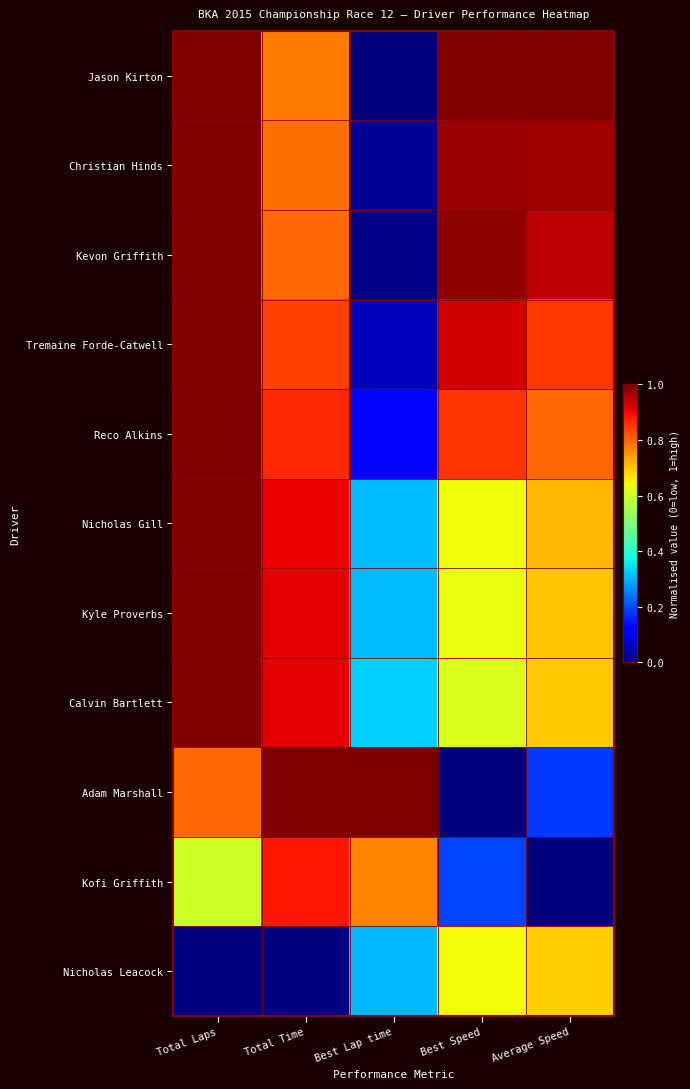

Reading left to right, extract all data points from this chart.

Jason Kirton: Total Laps=1.0	Total Time=0.8	Best Lap time=0.0	Best Speed=1.0	Average Speed=1.0
Christian Hinds: Total Laps=1.0	Total Time=0.8	Best Lap time=0.0	Best Speed=1.0	Average Speed=1.0
Kevon Griffith: Total Laps=1.0	Total Time=0.8	Best Lap time=0.0	Best Speed=1.0	Average Speed=0.9
Tremaine Forde-Catwell: Total Laps=1.0	Total Time=0.8	Best Lap time=0.1	Best Speed=0.9	Average Speed=0.9
Reco Alkins: Total Laps=1.0	Total Time=0.9	Best Lap time=0.1	Best Speed=0.9	Average Speed=0.8
Nicholas Gill: Total Laps=1.0	Total Time=0.9	Best Lap time=0.3	Best Speed=0.6	Average Speed=0.7
Kyle Proverbs: Total Laps=1.0	Total Time=0.9	Best Lap time=0.3	Best Speed=0.6	Average Speed=0.7
Calvin Bartlett: Total Laps=1.0	Total Time=0.9	Best Lap time=0.3	Best Speed=0.6	Average Speed=0.7
Adam Marshall: Total Laps=0.8	Total Time=1.0	Best Lap time=1.0	Best Speed=0.0	Average Speed=0.2
Kofi Griffith: Total Laps=0.6	Total Time=0.9	Best Lap time=0.8	Best Speed=0.2	Average Speed=0.0
Nicholas Leacock: Total Laps=0.0	Total Time=0.0	Best Lap time=0.3	Best Speed=0.6	Average Speed=0.7